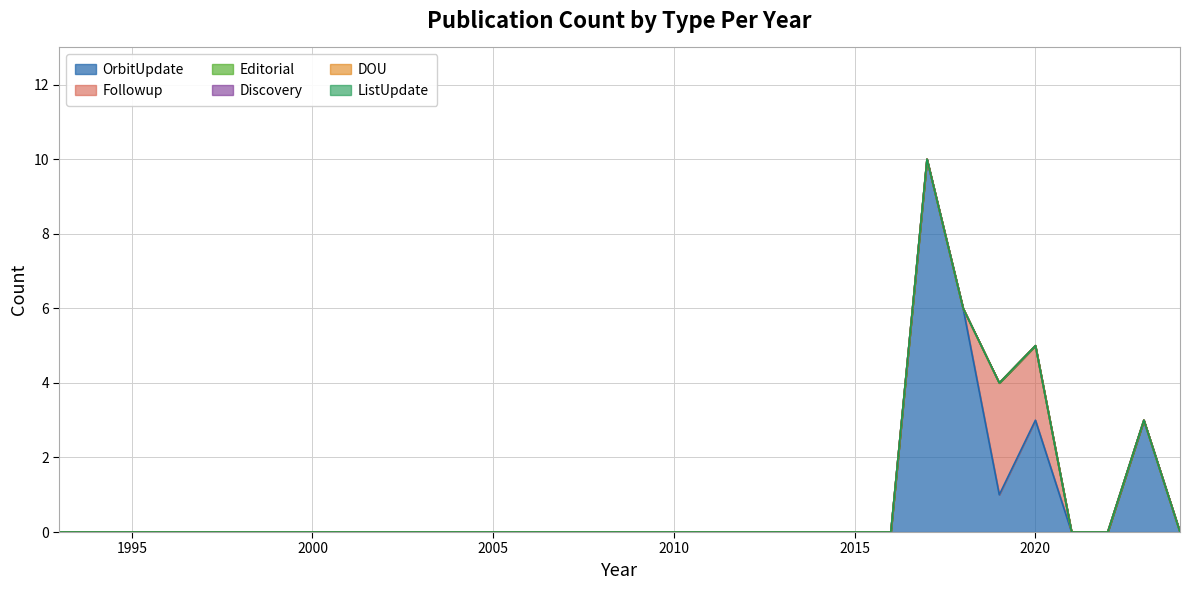

How many lines are shown in the chart?

6